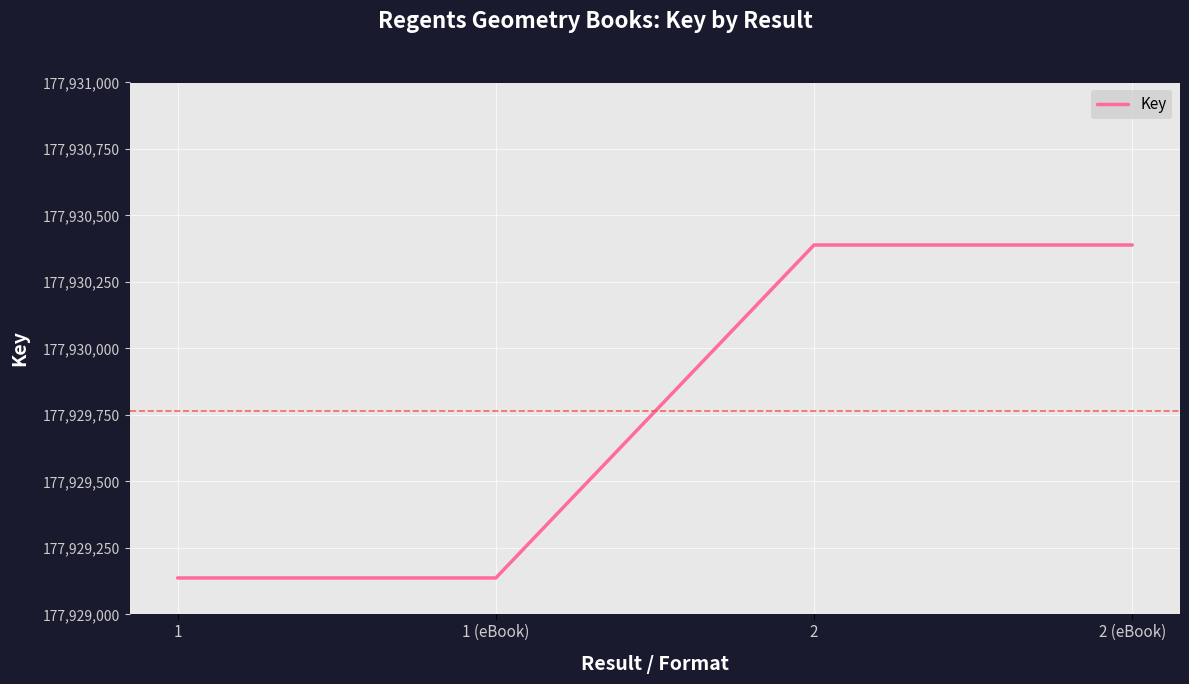

What is the ratio of the value at 1 to the value at 2?

1.0